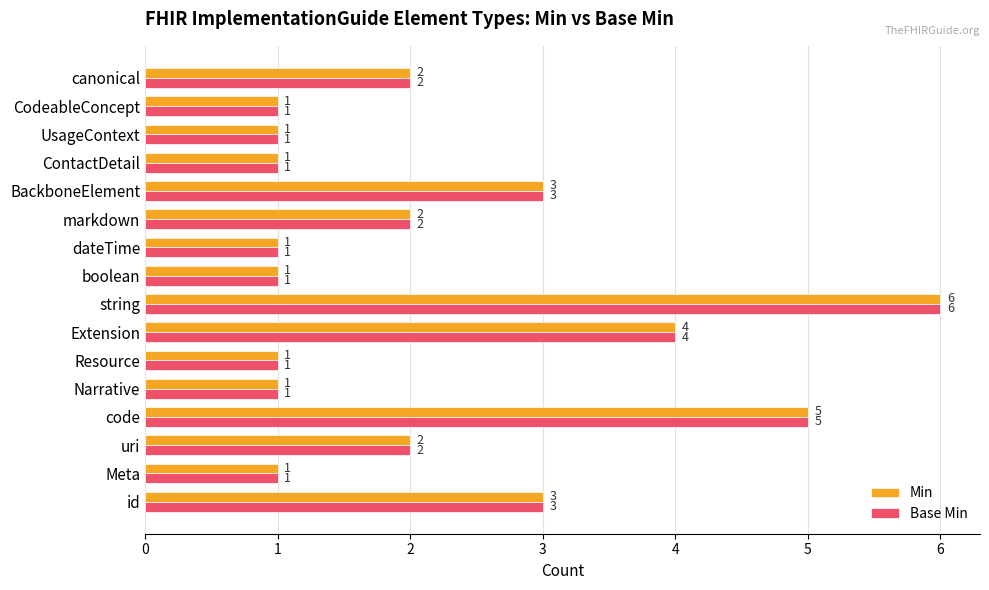

What is the difference between the second highest and second lowest values in the Base Min series?

4